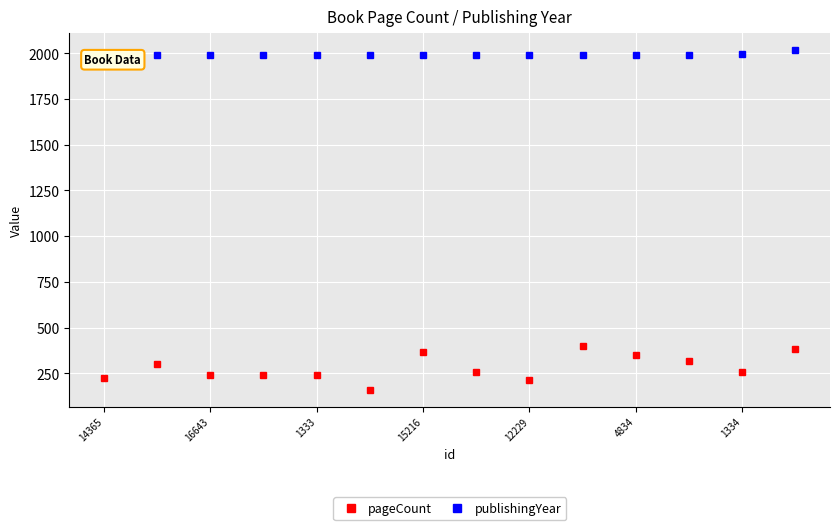

Is it true that pageCount equals 163 at 13?

False